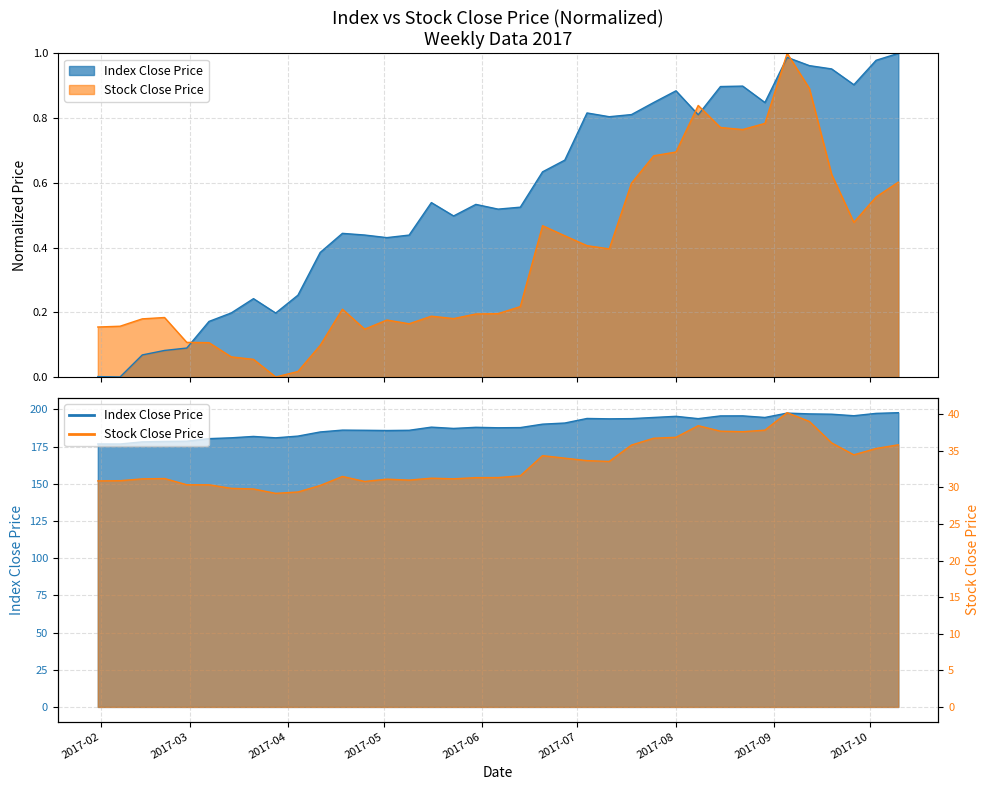

Reading right to left, what are all the values shown in this chart?

Index Close Price: 1.0	1.0	0.9	1.0	1.0	1.0	0.8	0.9	0.9	0.8	0.9	0.8	0.8	0.8	0.8	0.7	0.6	0.5	0.5	0.5	0.5	0.5	0.4	0.4	0.4	0.4	0.4	0.3	0.2	0.2	0.2	0.2	0.1	0.1	0.1	0.0	0.0
Stock Close Price: 0.6	0.6	0.5	0.6	0.9	1.0	0.8	0.8	0.8	0.8	0.7	0.7	0.6	0.4	0.4	0.4	0.5	0.2	0.2	0.2	0.2	0.2	0.2	0.2	0.1	0.2	0.1	0.0	0.0	0.1	0.1	0.1	0.1	0.2	0.2	0.2	0.2